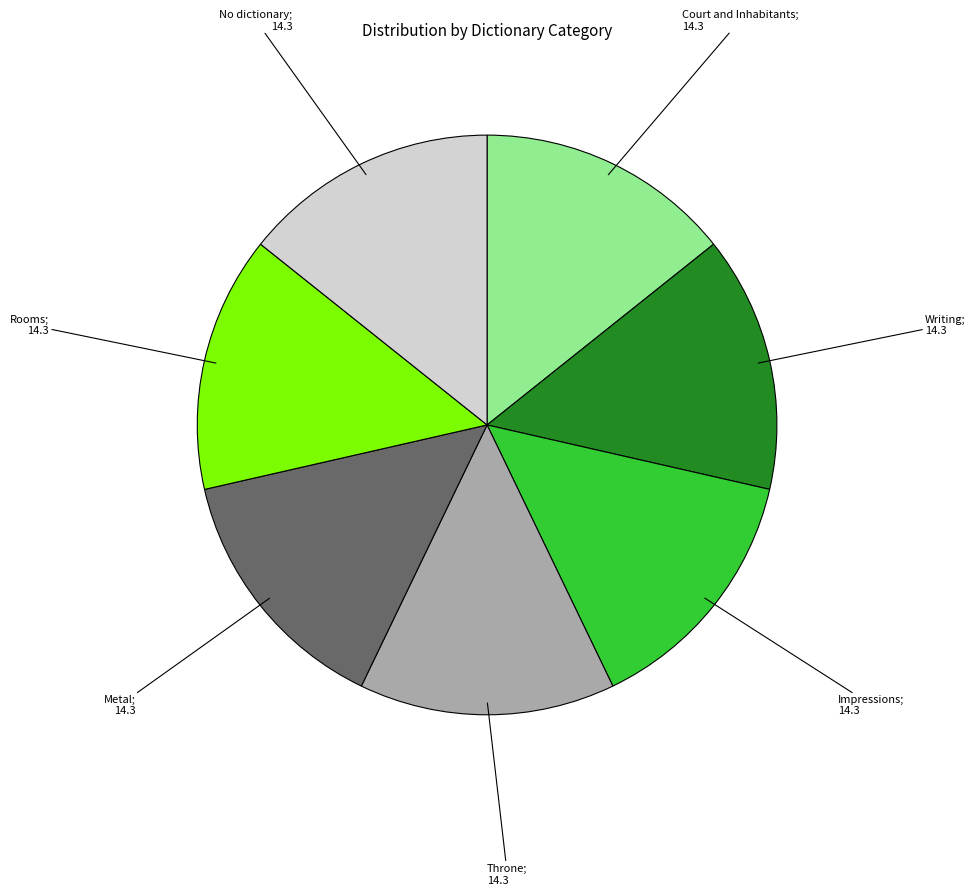

Does any single category account for the majority?

No